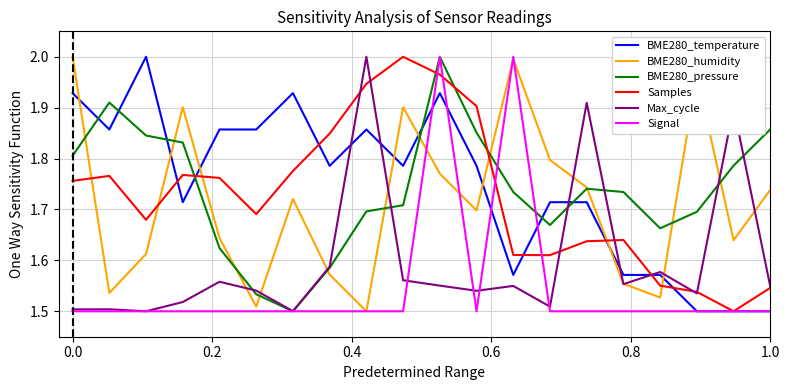

Which series ends up on top after the final intersection of BME280_humidity and BME280_temperature?

BME280_humidity